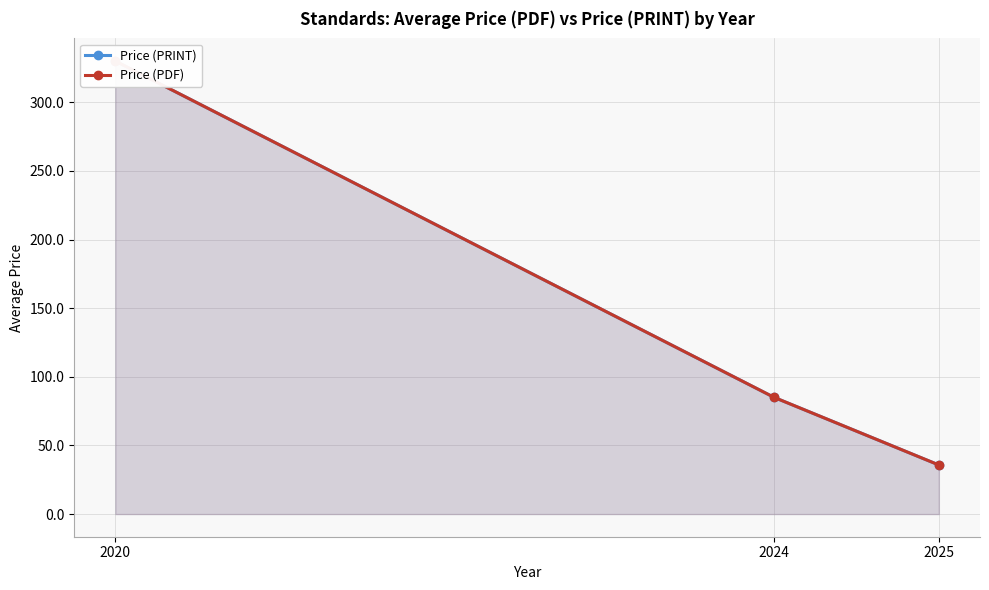

What is the value of the Price (PDF) point at the 3rd from the left?

35.8